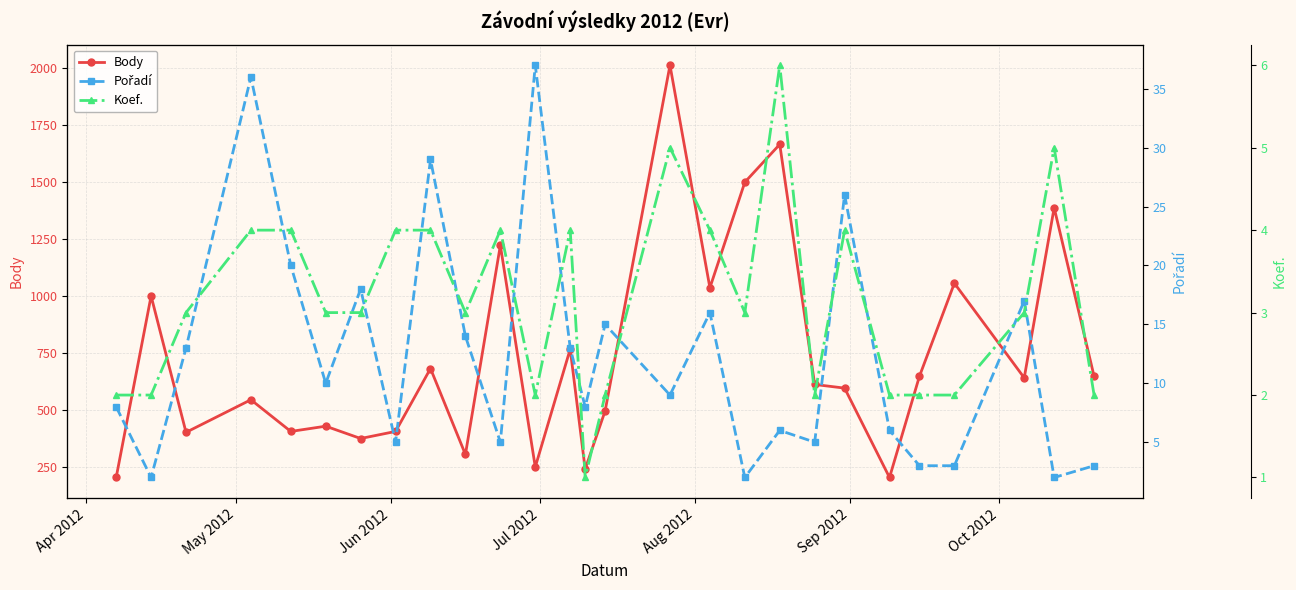

List the series in order of their peak value, lowest first.

Koef., Pořadí, Body